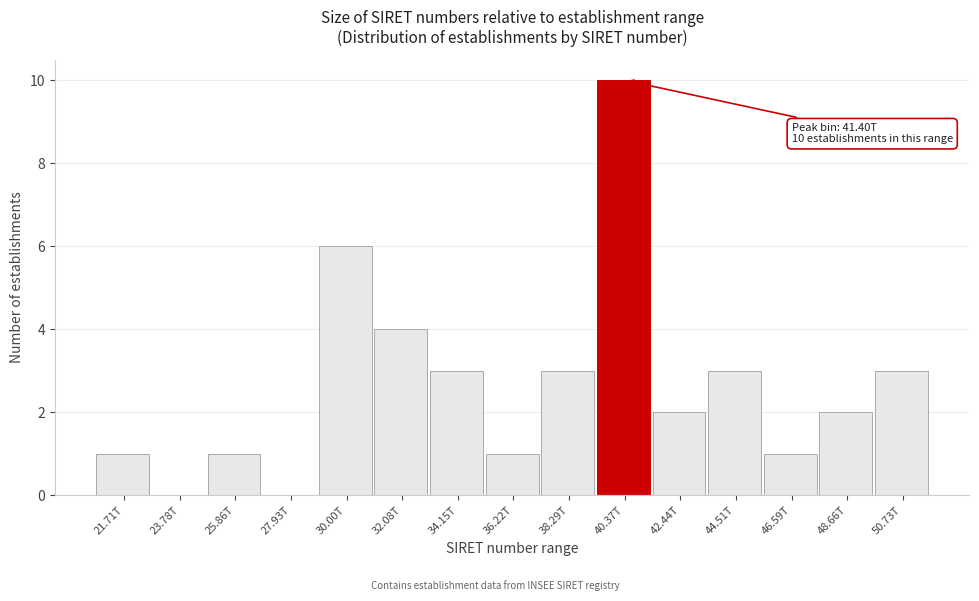

Reading right to left, what are all the values shown in this chart?

50.73T=3	48.66T=2	46.59T=1	44.51T=3	42.44T=2	40.37T=10	38.29T=3	36.22T=1	34.15T=3	32.08T=4	30.00T=6	27.93T=0	25.86T=1	23.78T=0	21.71T=1